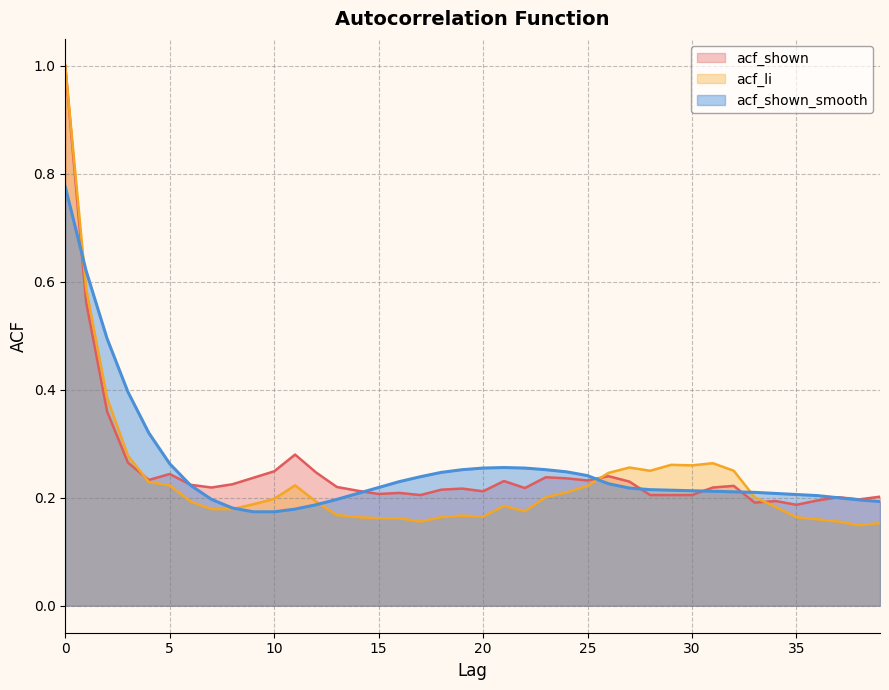

Which series changed the most between 14 and 20?

acf_shown_smooth